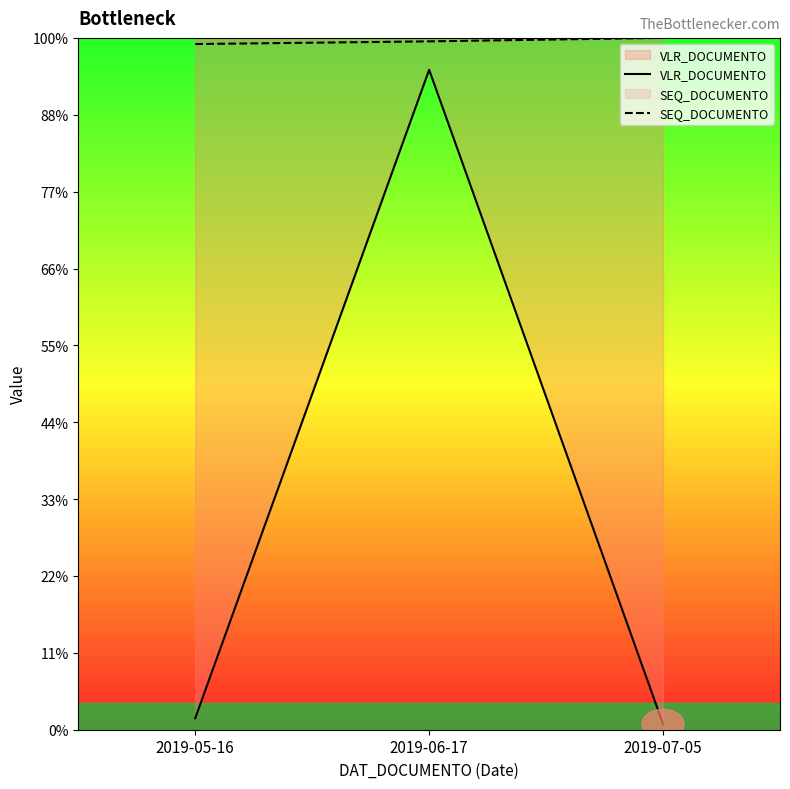

Does the chart have visible grid lines?

No